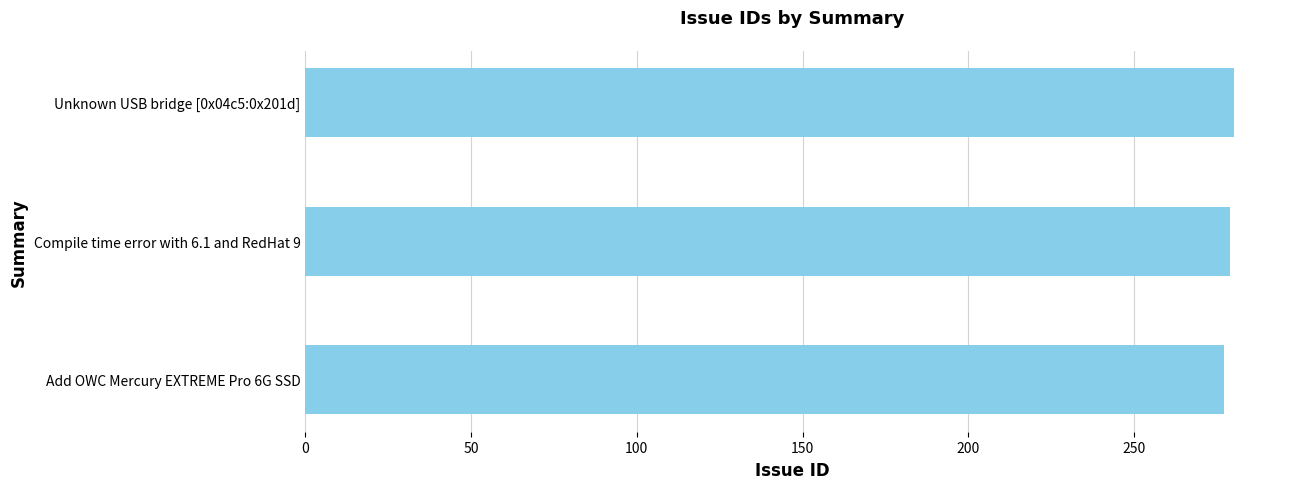

What is the smallest value displayed?

277